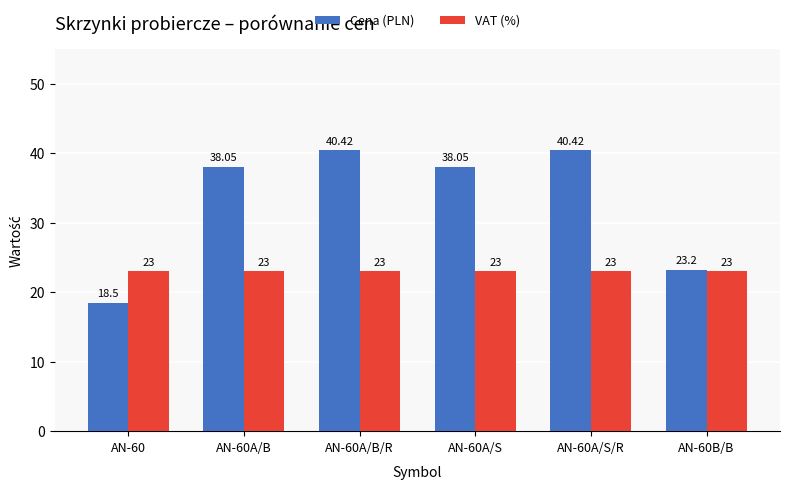

Which series has the largest range (max minus min)?

Cena (PLN)